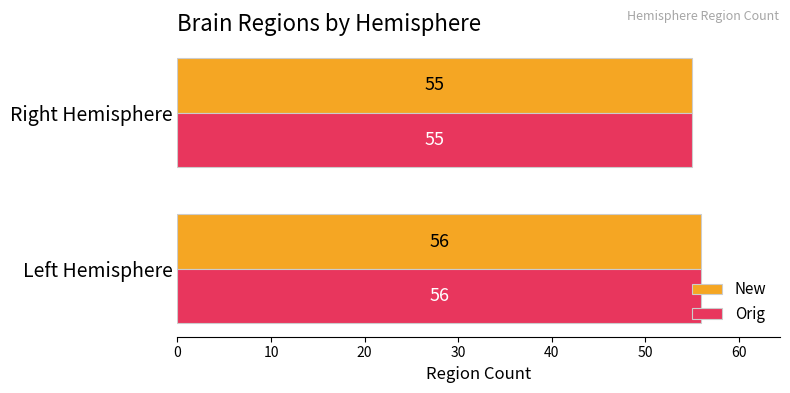

What is the total value across all series at Right Hemisphere?

110